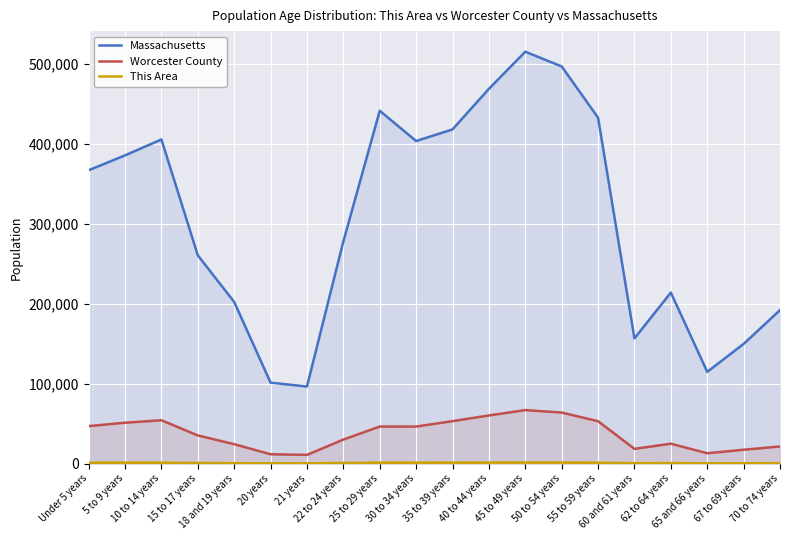

True or false: Massachusetts and Worcester County cross at least once.

False